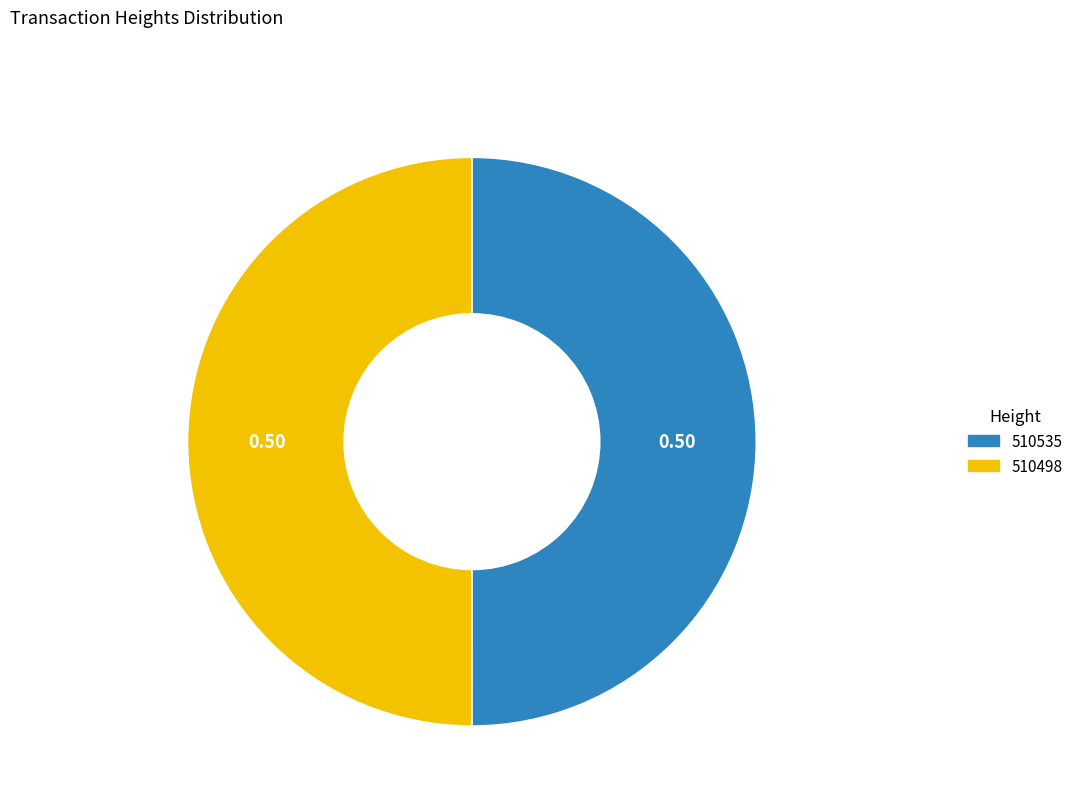

Is the sum of 510498 and 510535 greater than half?

Yes